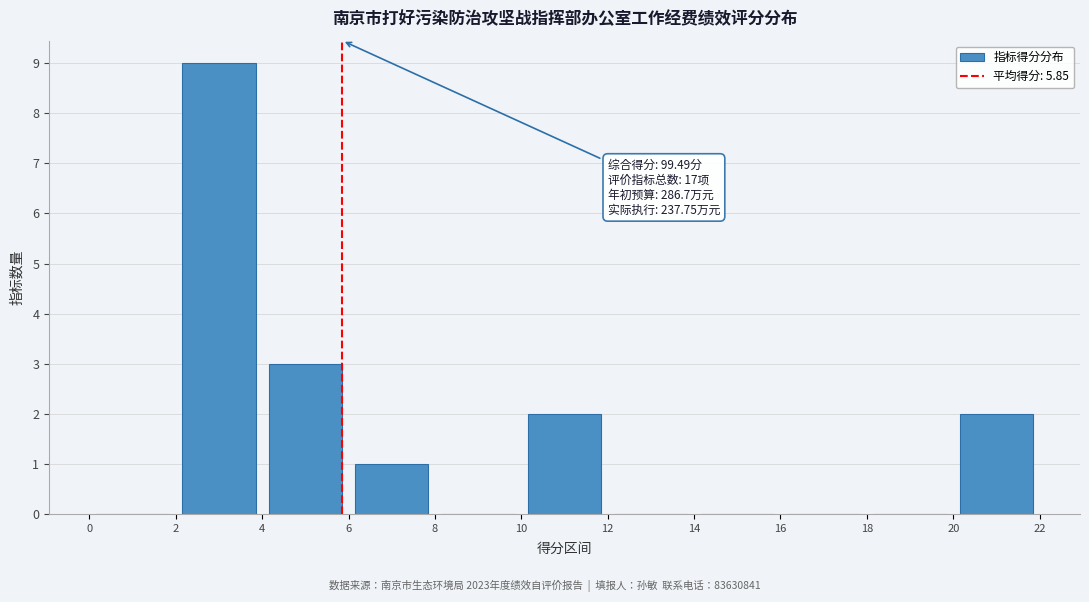

Over which range of the x-axis is the bar tallest?

2 to 4